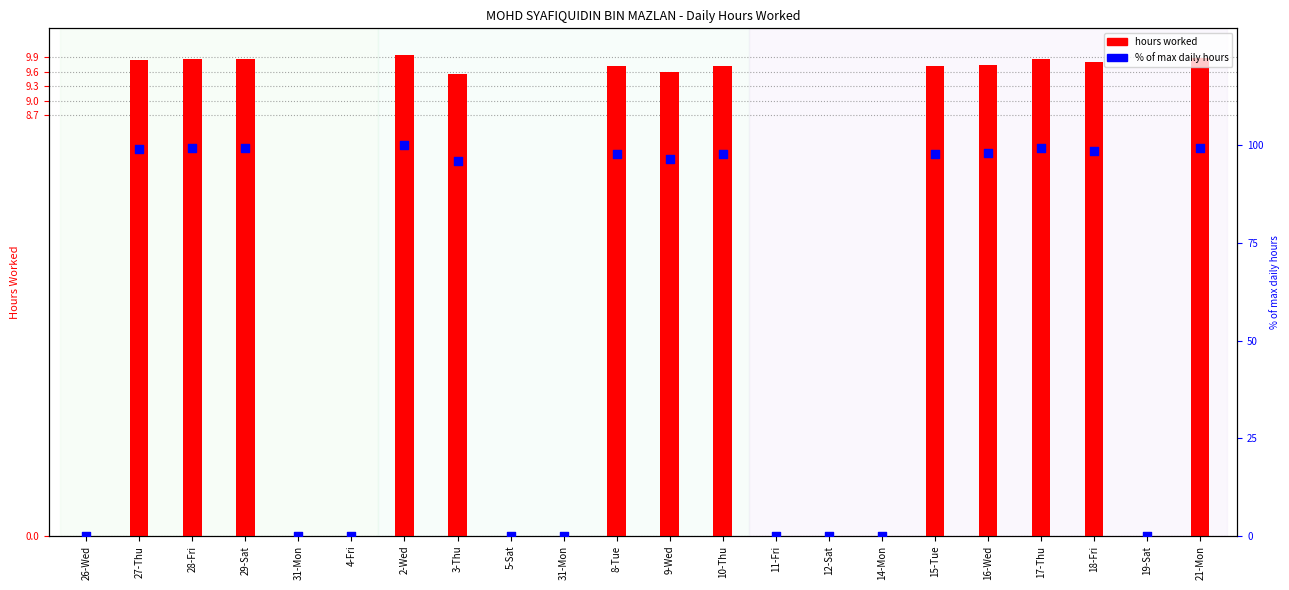

What are all the series names shown in the legend?

hours worked, % of max